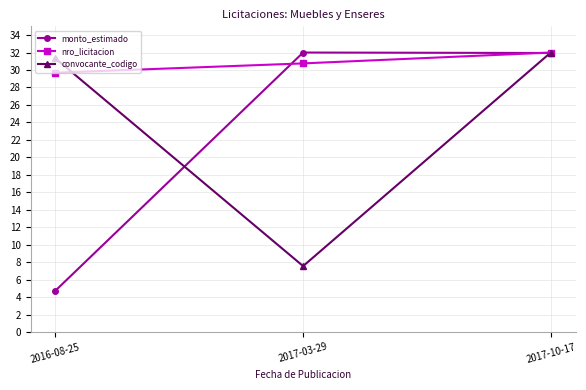

Is this an area chart (filled region under the line)?

No